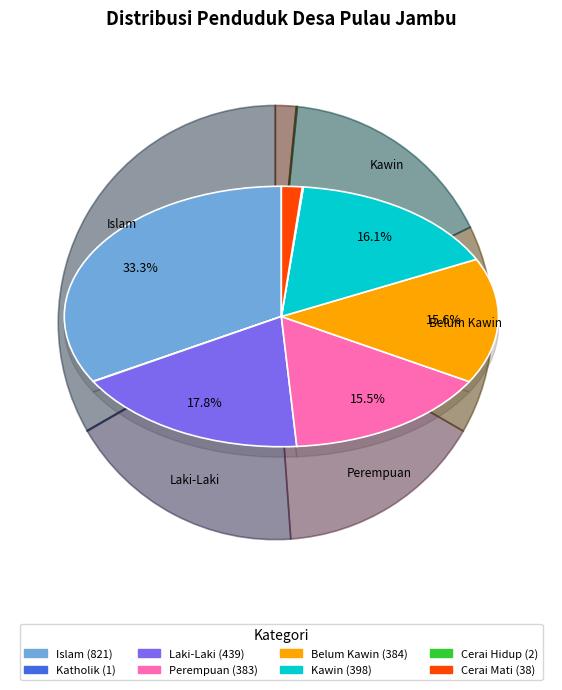

To the nearest percent, what is the combined percentage of Islam and Kawin?

49%